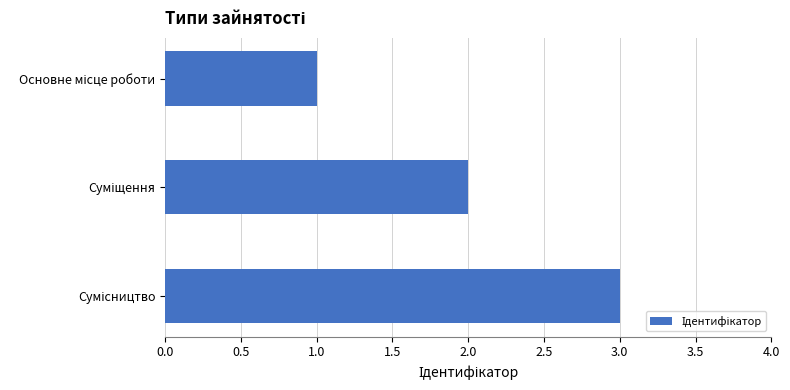

What is the sum of all values?

6